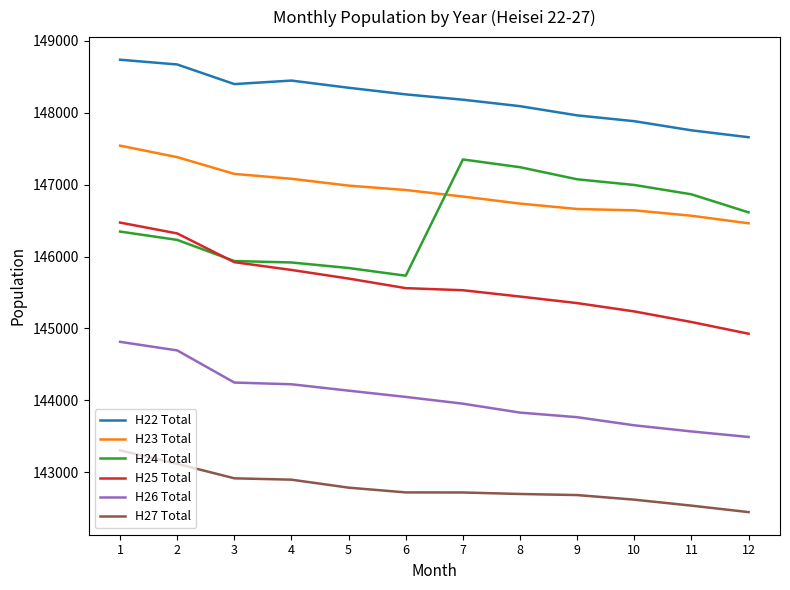

What is the lowest value of the H22 Total series?

147659